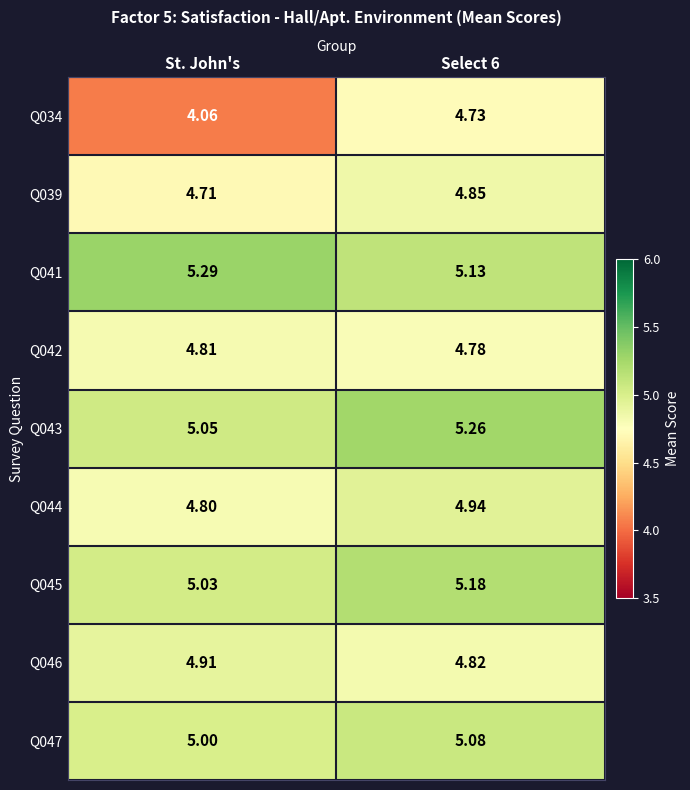

Which series has the widest spread of values?

Q034